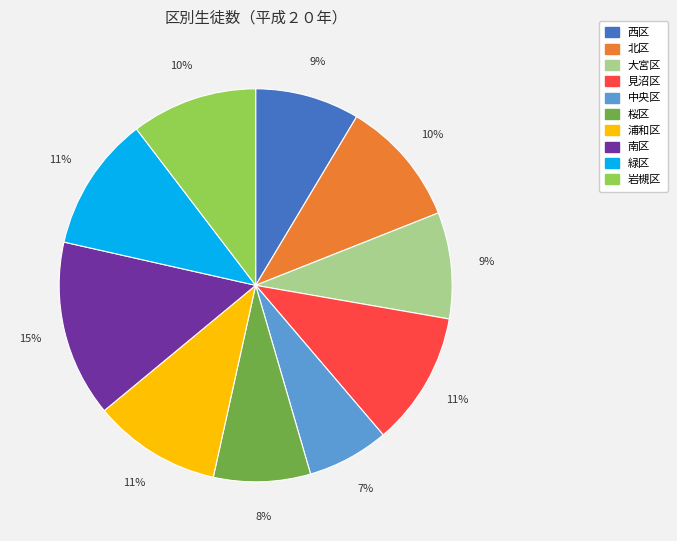

Is 浦和区 the majority of the pie?

No